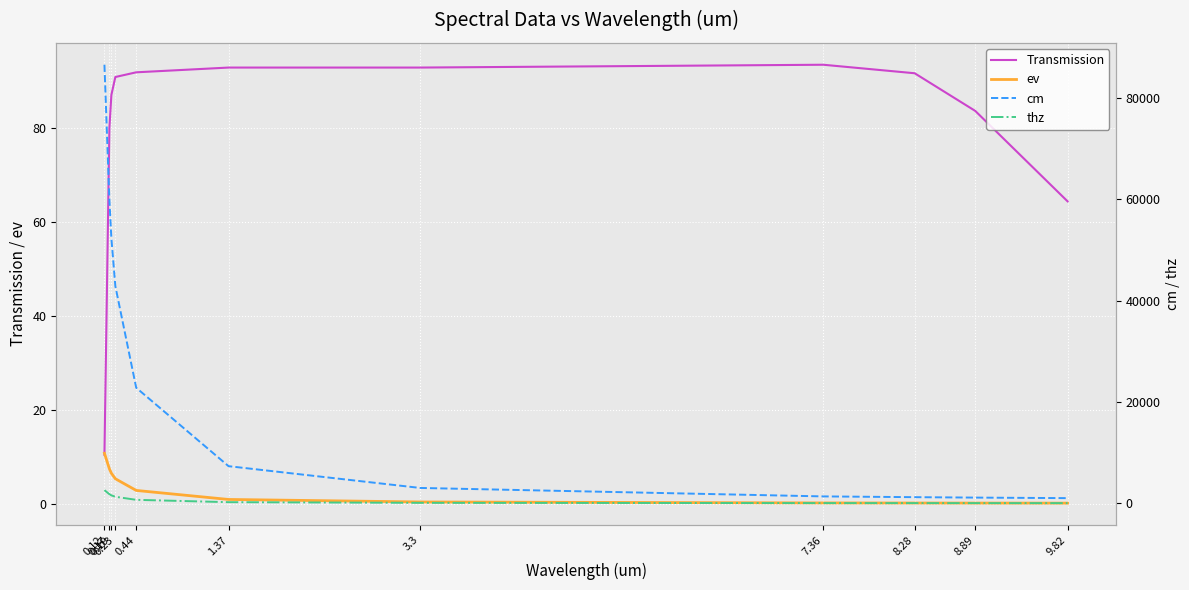

What is the minimum value for Transmission?

10.4